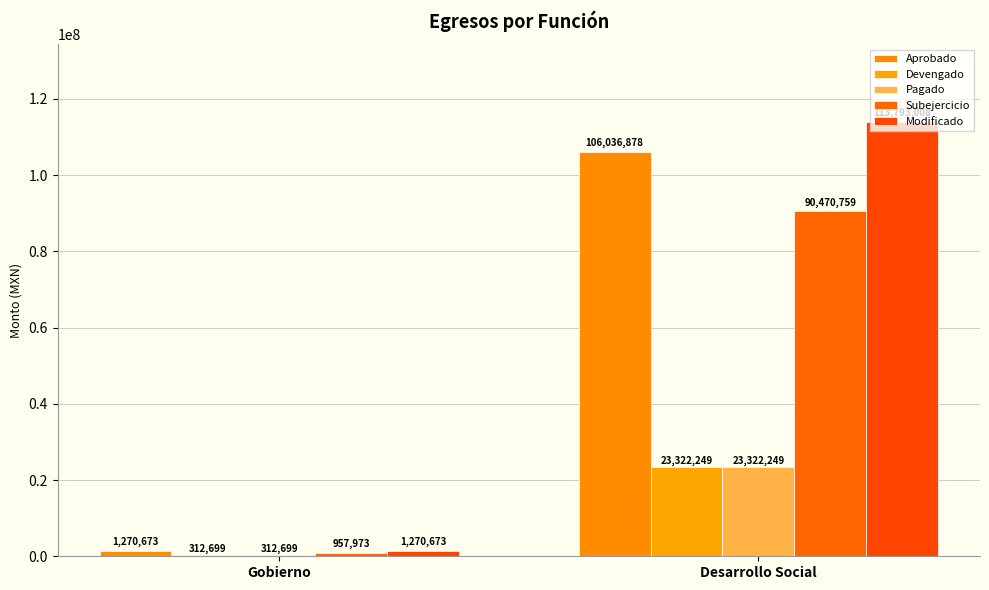

Is the value of Subejercicio at Gobierno greater than the value of Aprobado at Gobierno?

No